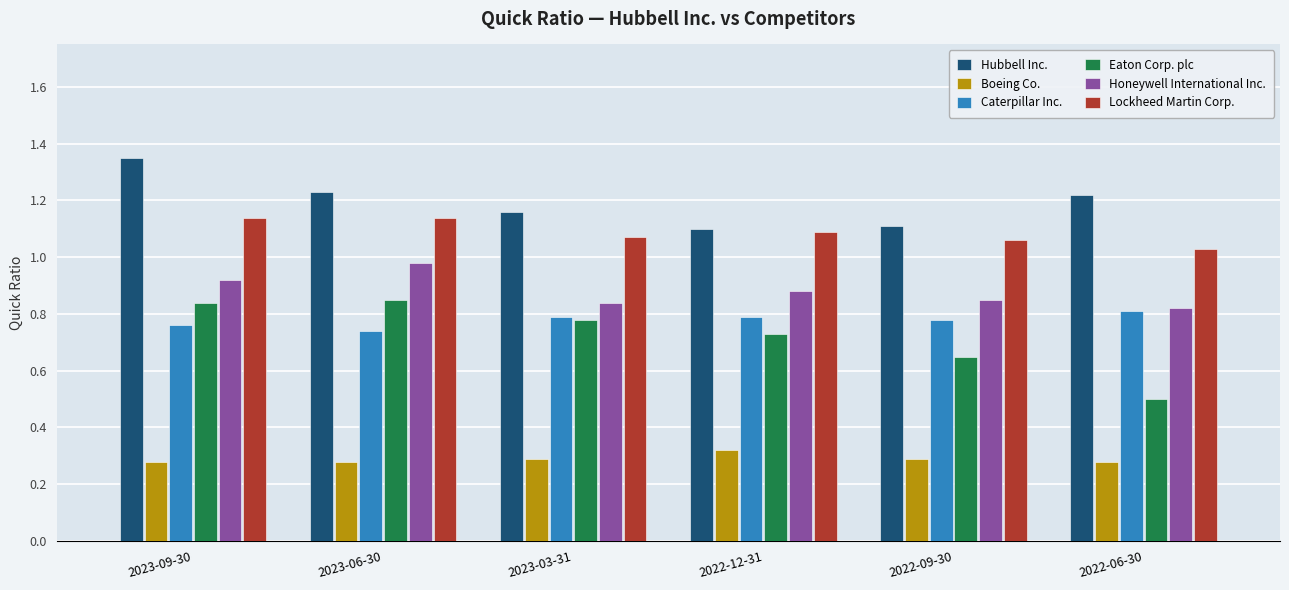

Rank the series by their maximum value, from highest to lowest.

Hubbell Inc., Lockheed Martin Corp., Honeywell International Inc., Eaton Corp. plc, Caterpillar Inc., Boeing Co.